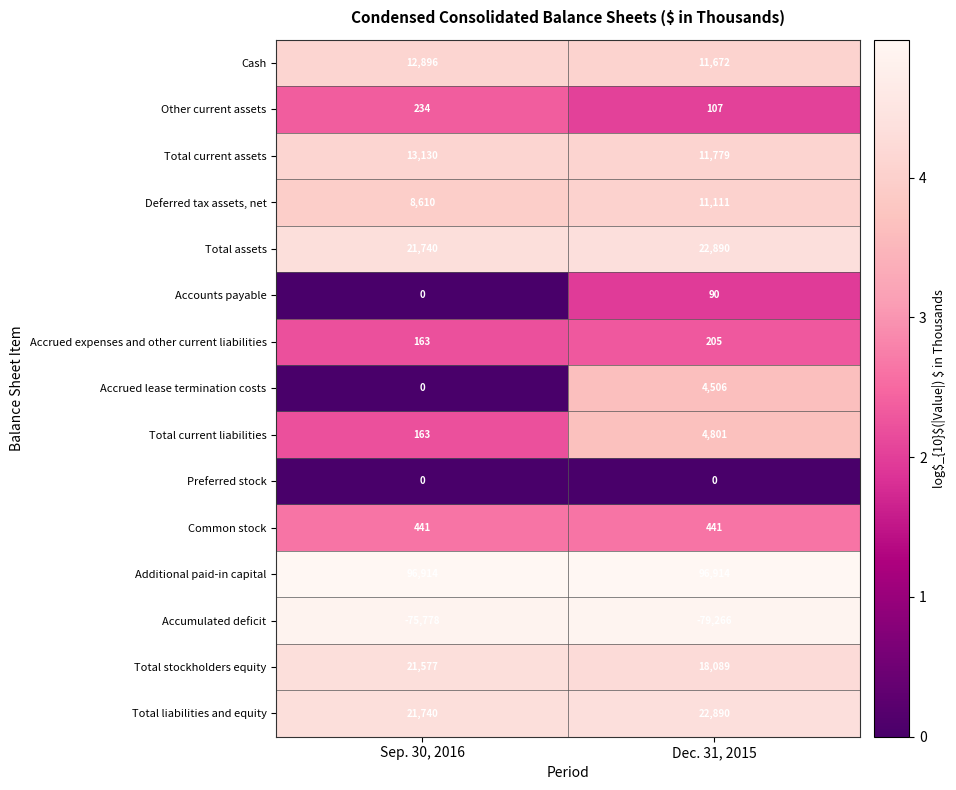

At which category is the sum across all series the highest?

Dec. 31, 2015